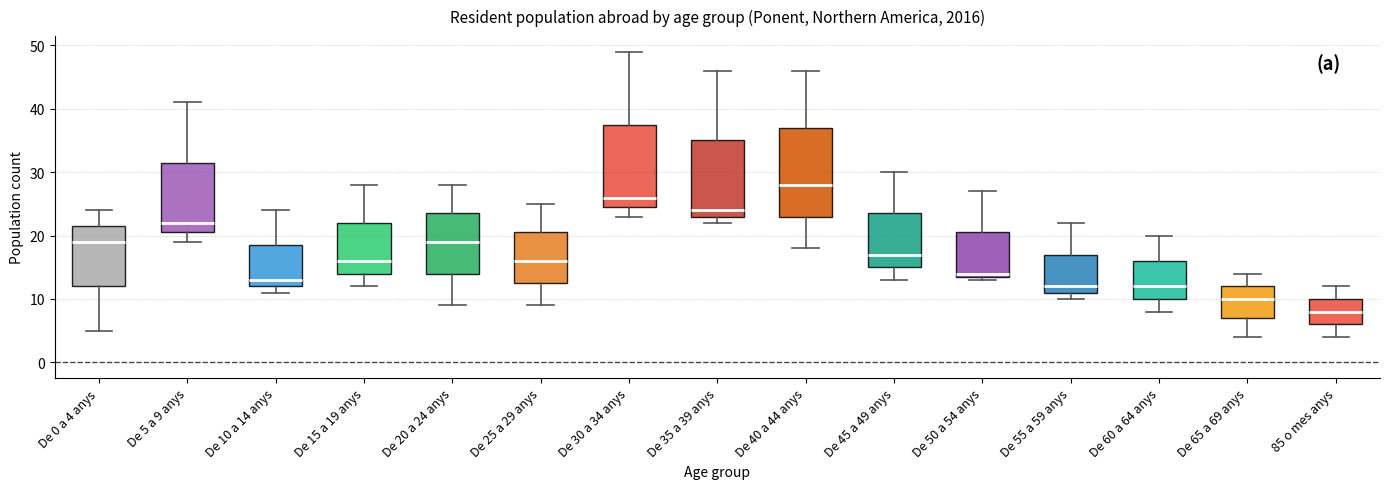

Where does the upper whisker of the box for De 45 a 49 anys end on the y-axis? The values are not printed on the chart, so give them approximately, as read against the axis.

30